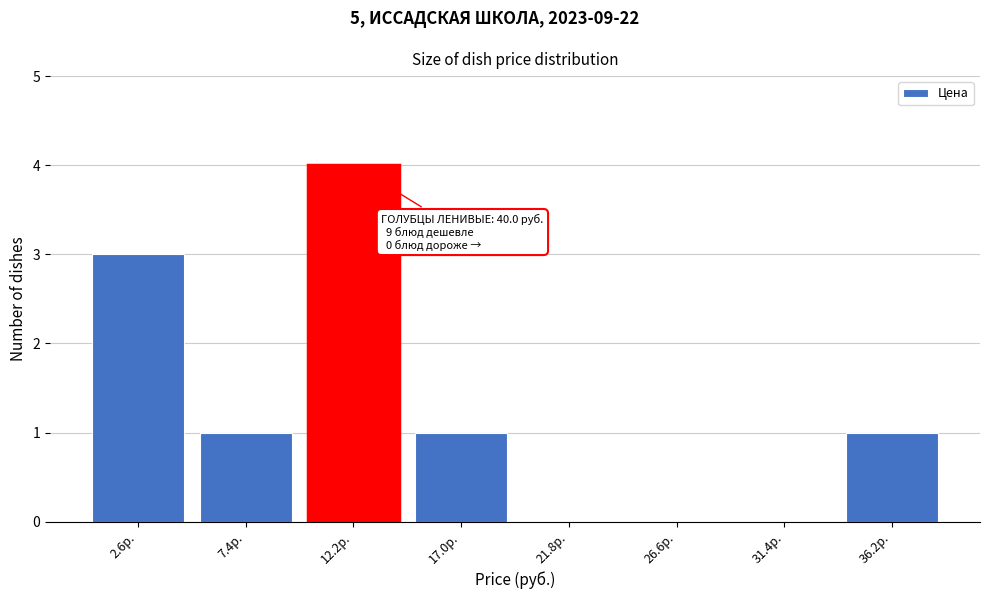

Reading left to right, extract all data points from this chart.

2.6р.=3	7.4р.=1	12.2р.=4	17.0р.=1	21.8р.=0	26.6р.=0	31.4р.=0	36.2р.=1